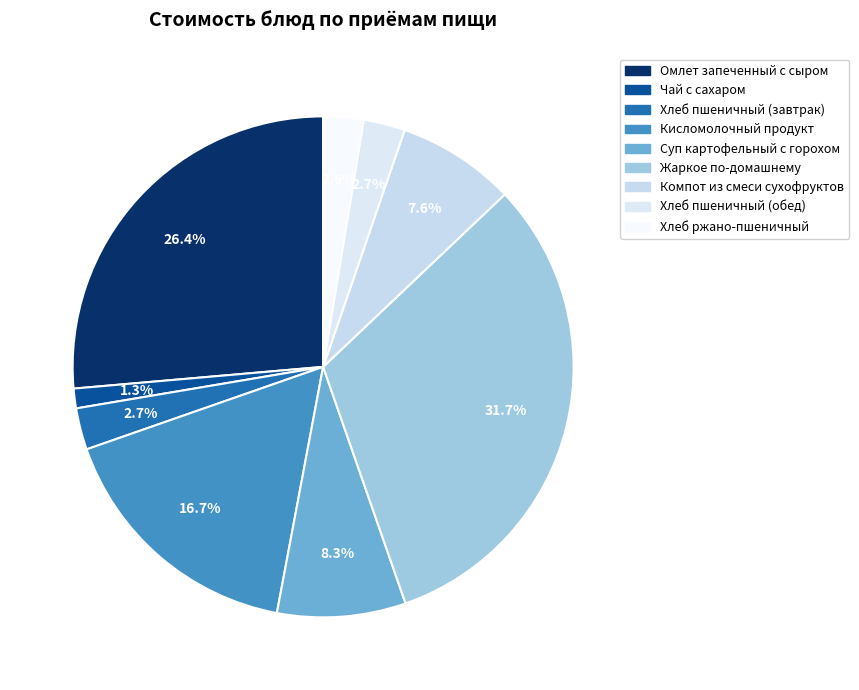

To the nearest percent, what percentage of the pie is Чай с сахаром?

1%